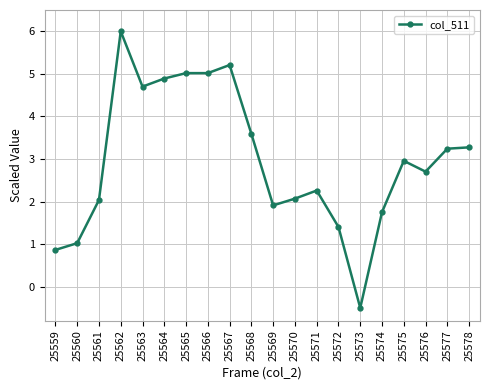

How many values exceed 2?

14